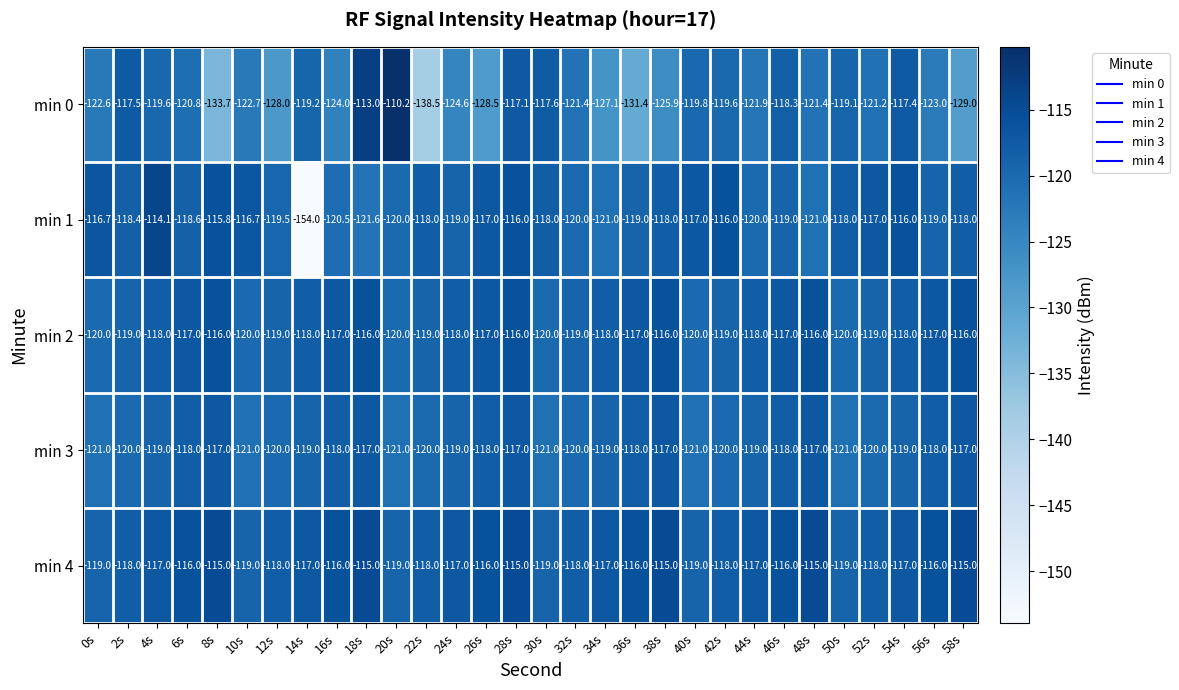

List the series in order of their peak value, highest first.

min 0, min 1, min 4, min 2, min 3